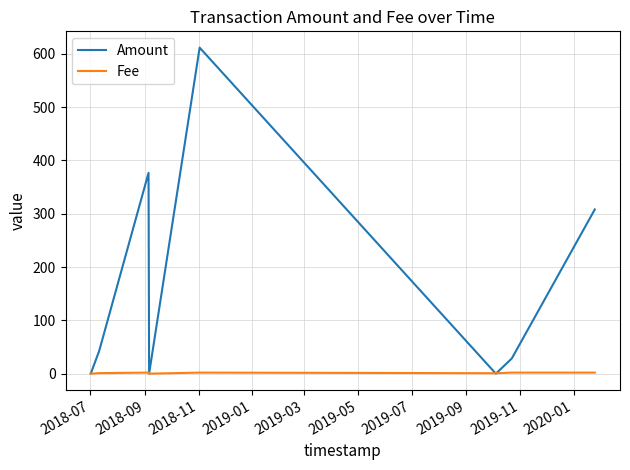

At how many categories does at least one series exceed 545?

1